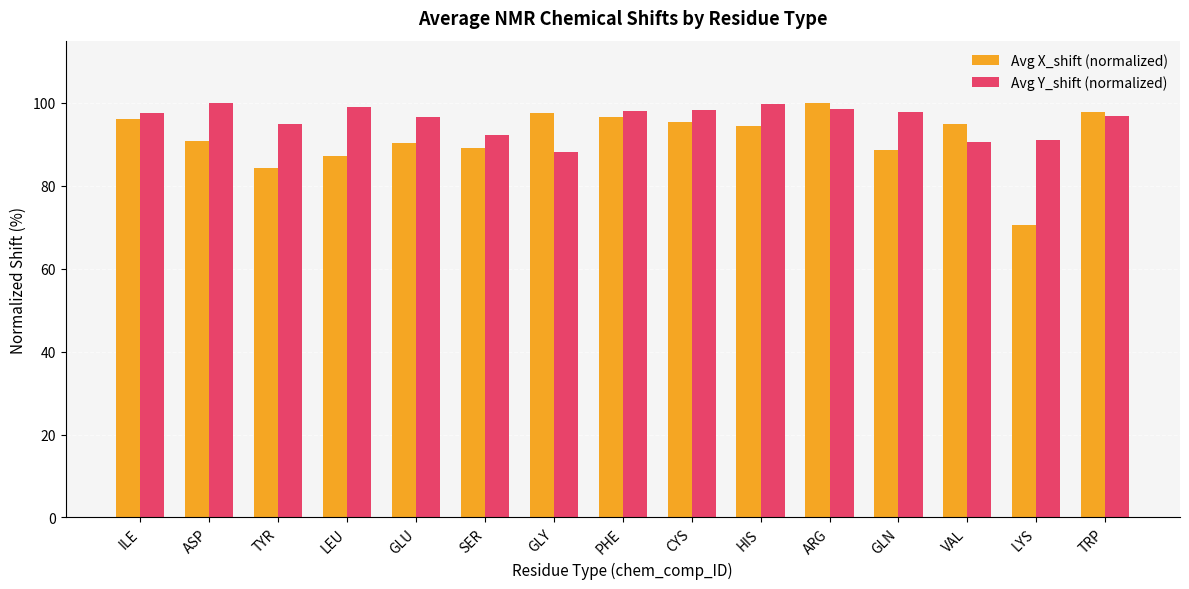

List the series in order of their overall mean, highest first.

Avg Y_shift (normalized), Avg X_shift (normalized)